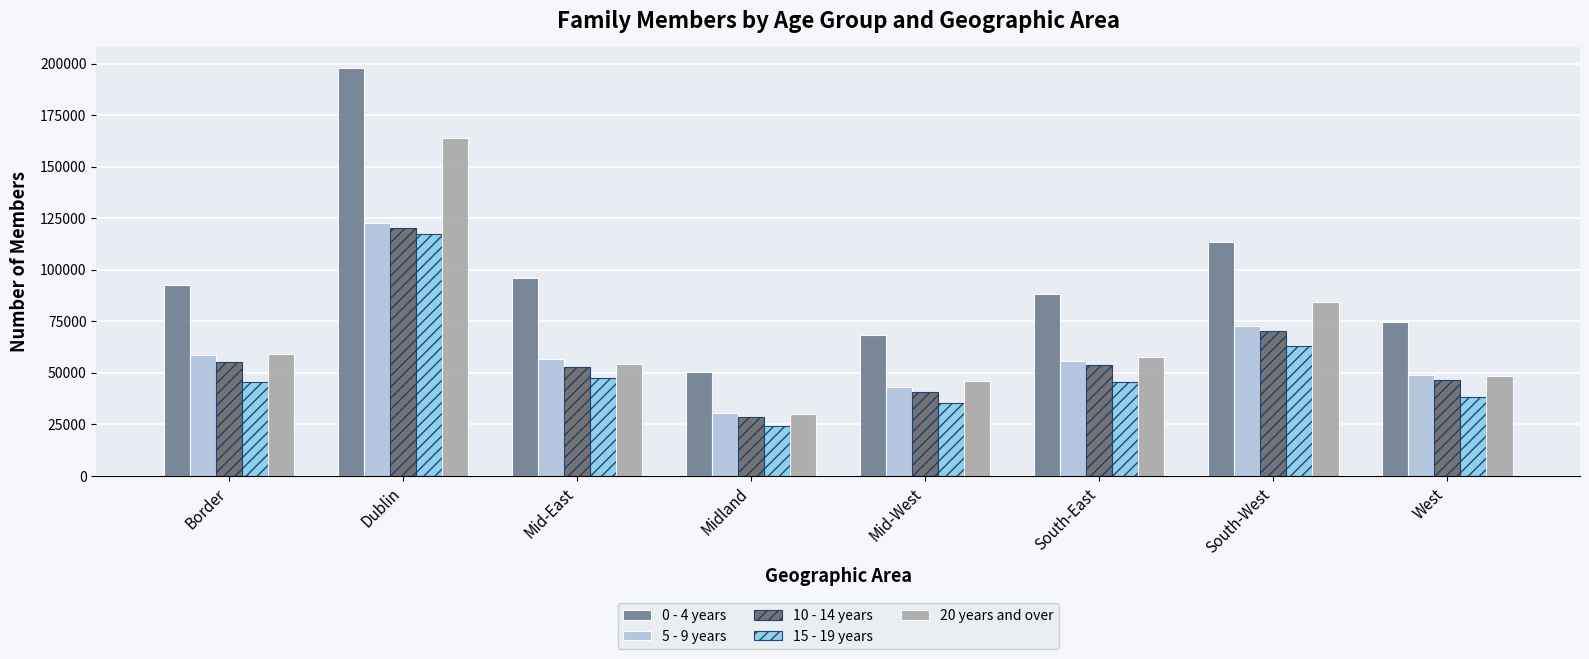

Which series has the widest spread of values?

0 - 4 years